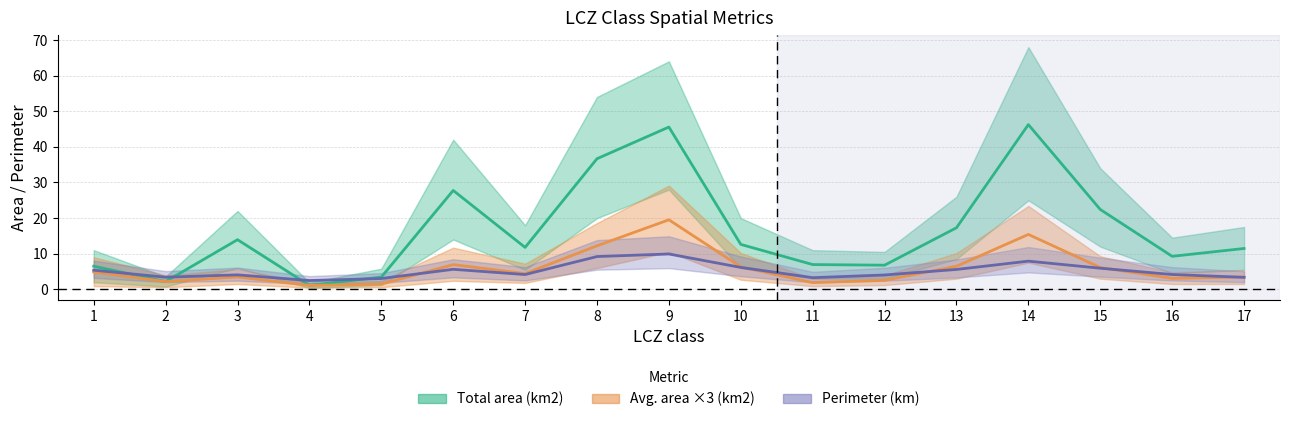

Where is the first local minimum for Total area (km2)?

2